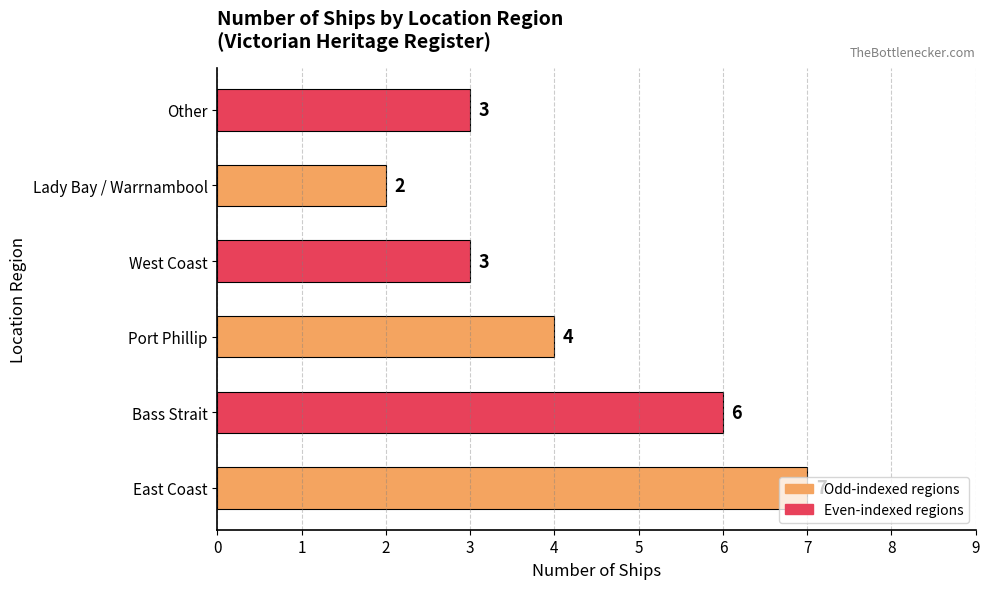

The chart shows a value of 1 at Other. True or false?

False